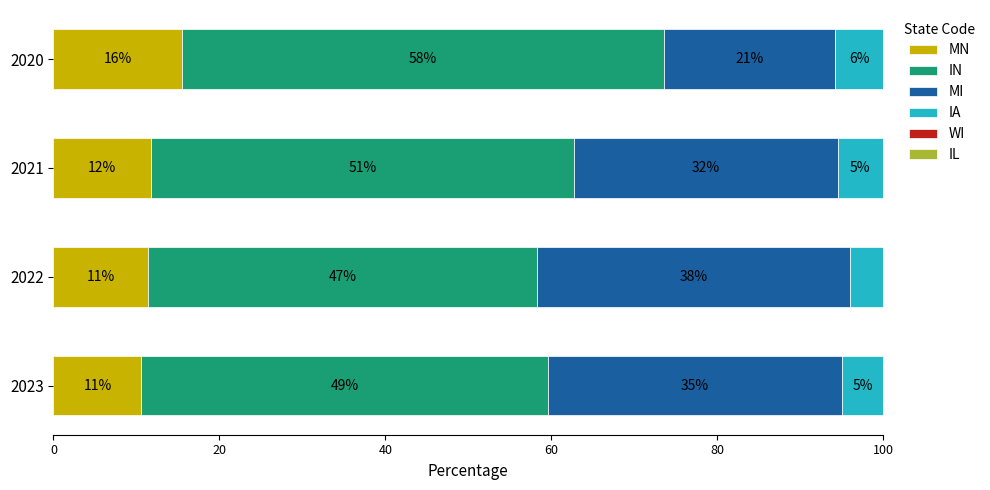

Which series has the widest spread of values?

MI